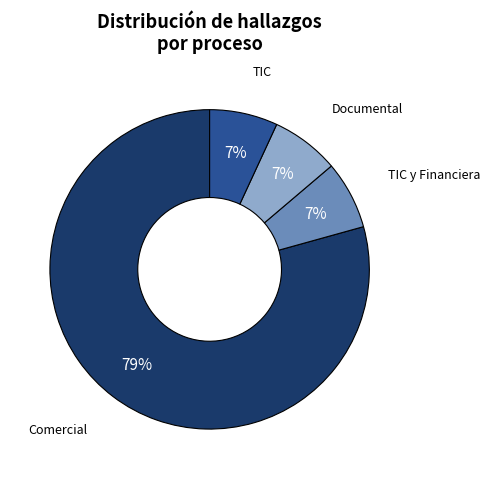

To the nearest percent, what is the difference between the largest and smallest slice percentages?

72%